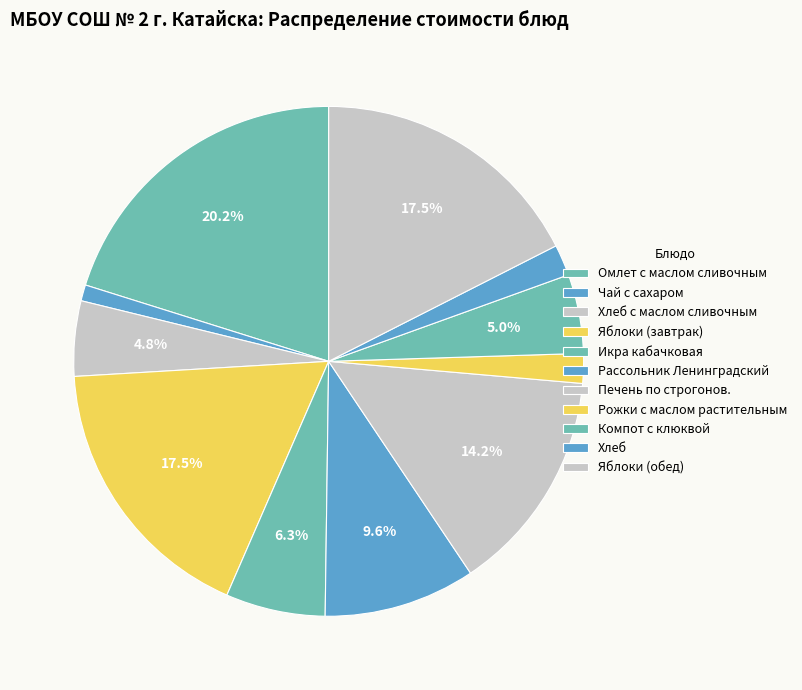

Rank the categories by value from lowest to highest.

Чай с сахаром, Рожки с маслом растительным, Хлеб, Хлеб с маслом сливочным, Компот с клюквой, Икра кабачковая, Рассольник Ленинградский, Печень по строгонов., Яблоки (завтрак), Яблоки (обед), Омлет с маслом сливочным